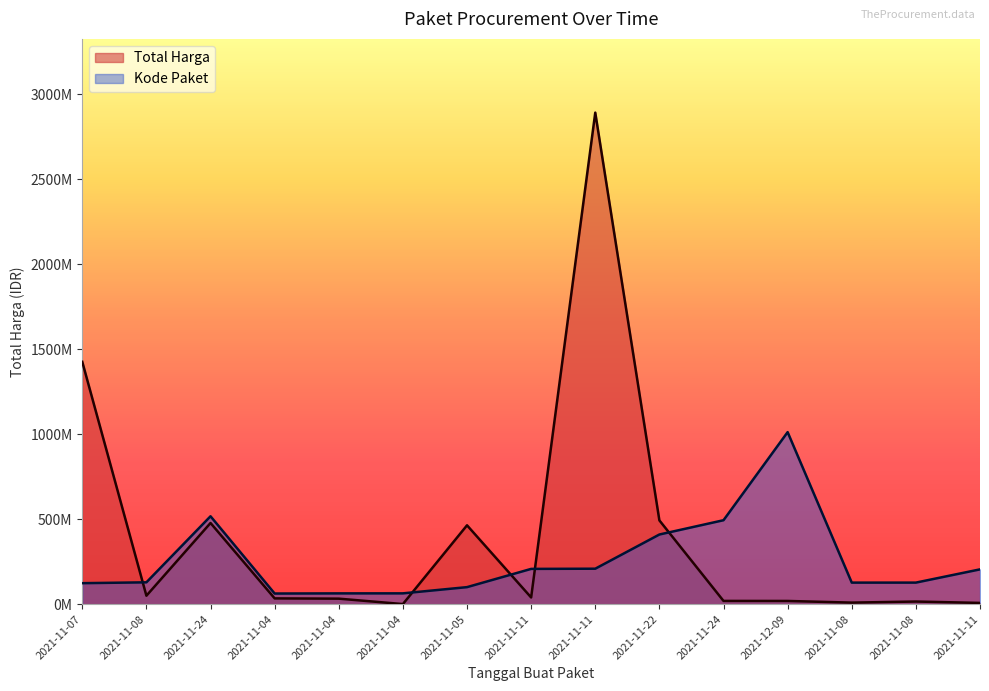

What is the label of the 1st point from the right?

2021-11-11